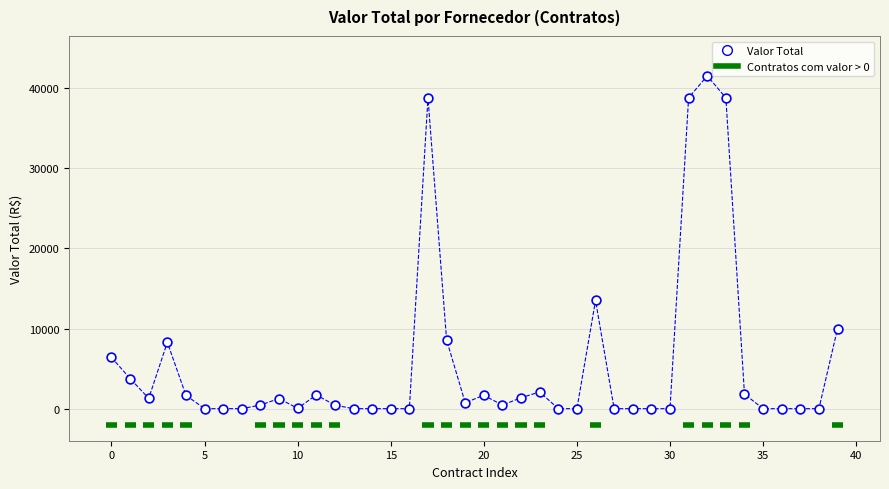

What Y value in the scatter plot is closest to 20763?

13500.0